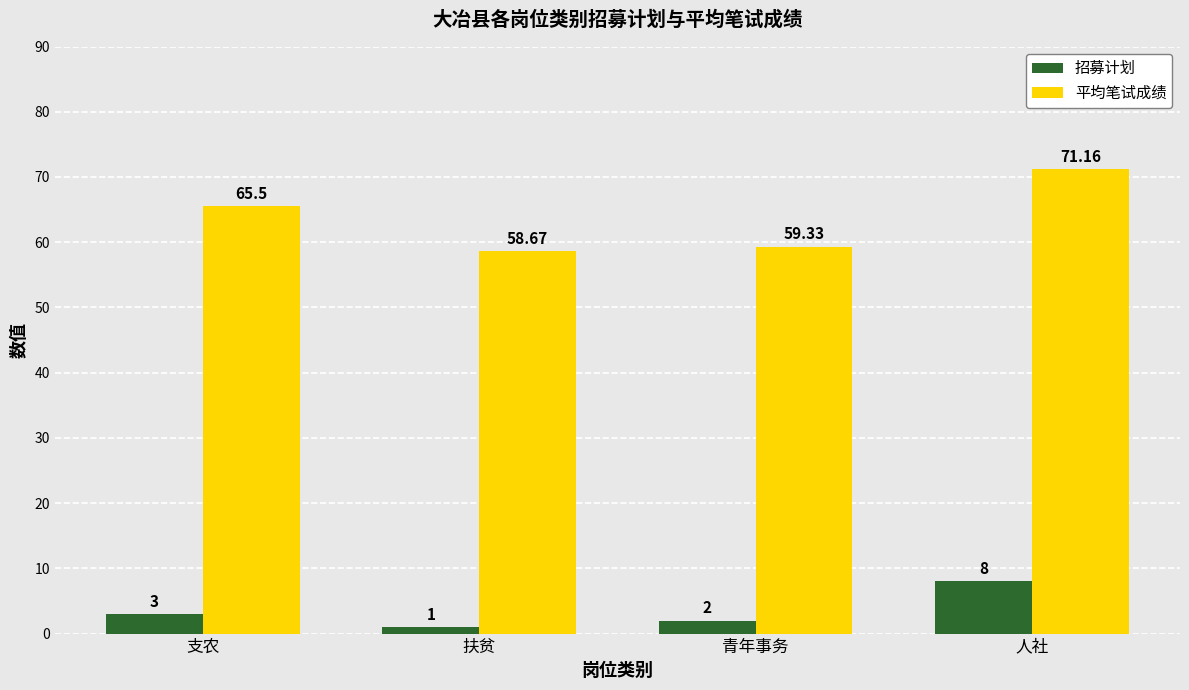

What are all the series names shown in the legend?

招募计划, 平均笔试成绩